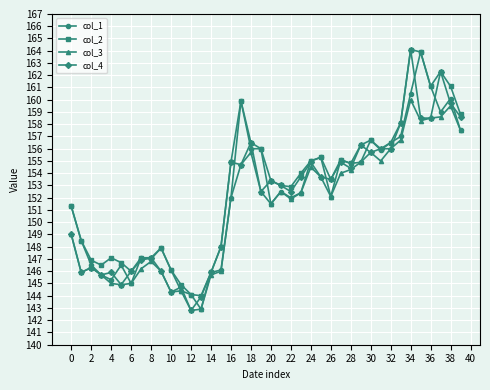

Does the chart display data point markers on the line(s)?

Yes